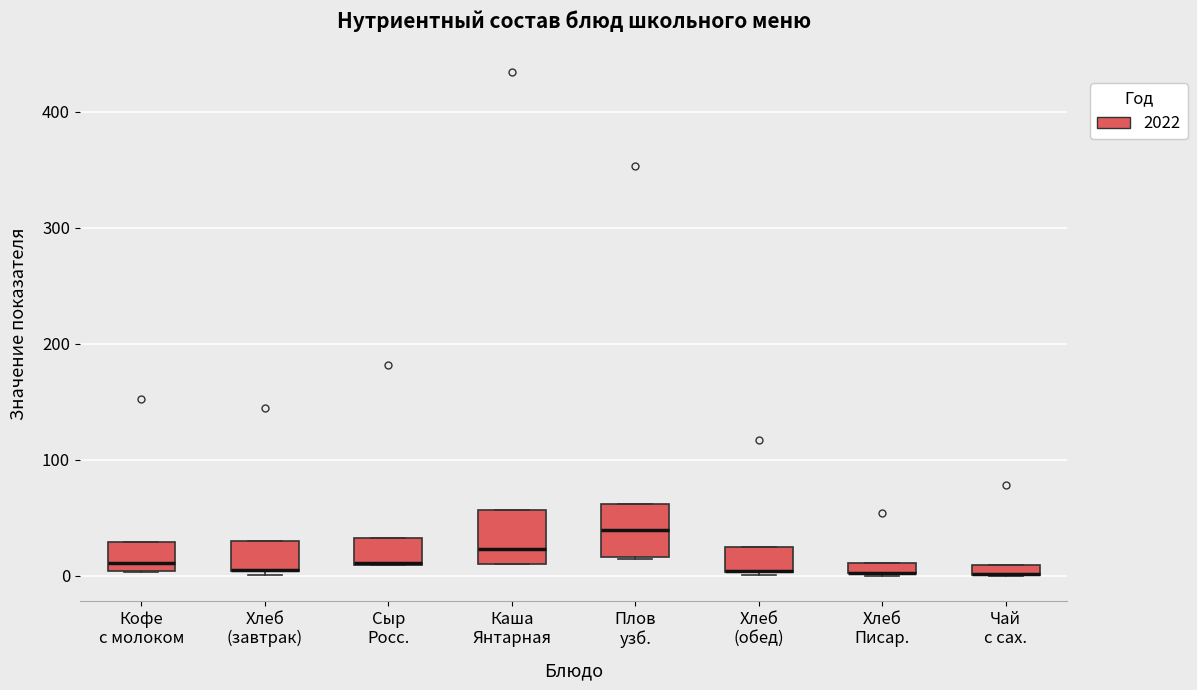

Where is the lower edge of the box for Плов узб. on the y-axis? The values are not printed on the chart, so give them approximately, as read against the axis.

20